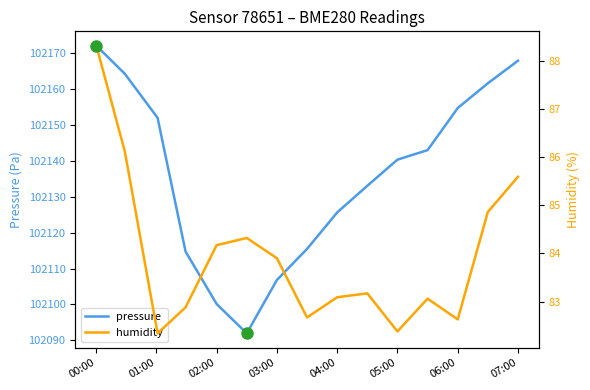

Rank the series by their maximum value, from highest to lowest.

pressure, humidity